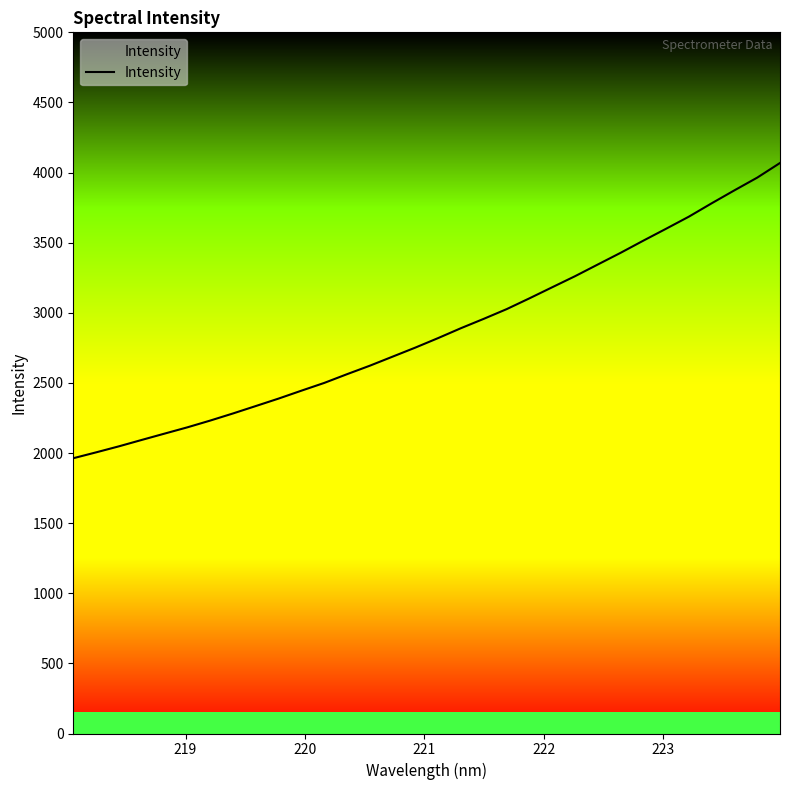

Does the chart have visible grid lines?

No